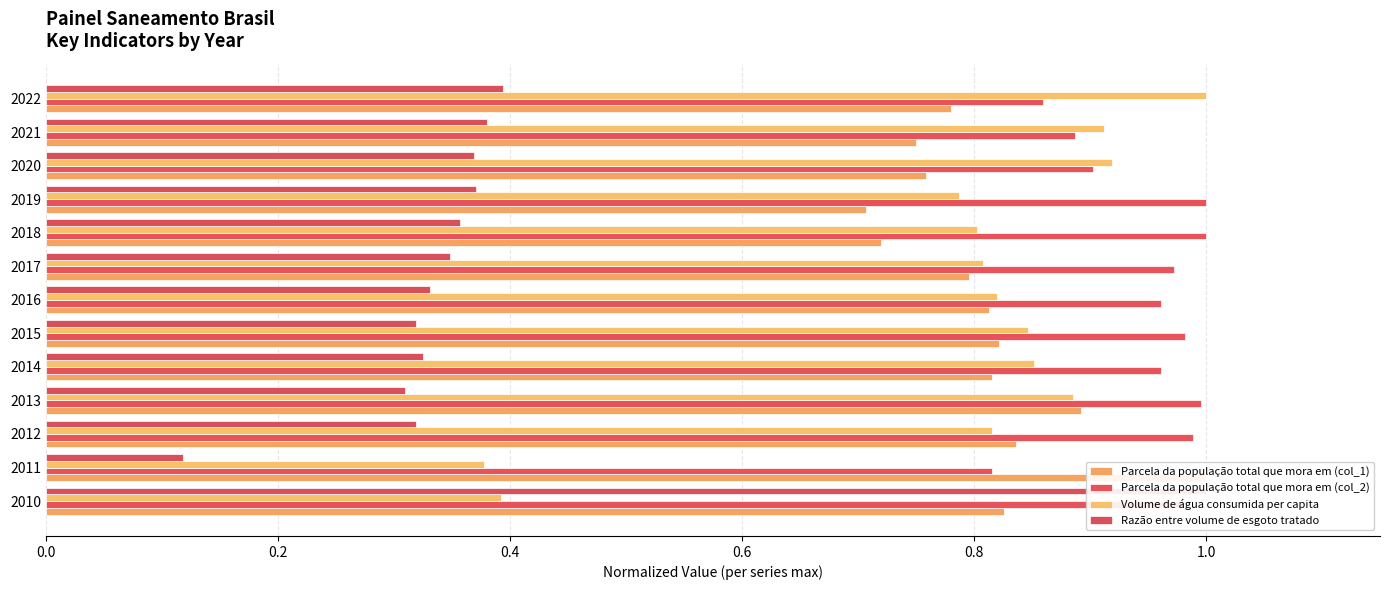

Which series has the largest range (max minus min)?

Razão entre volume de esgoto tratado